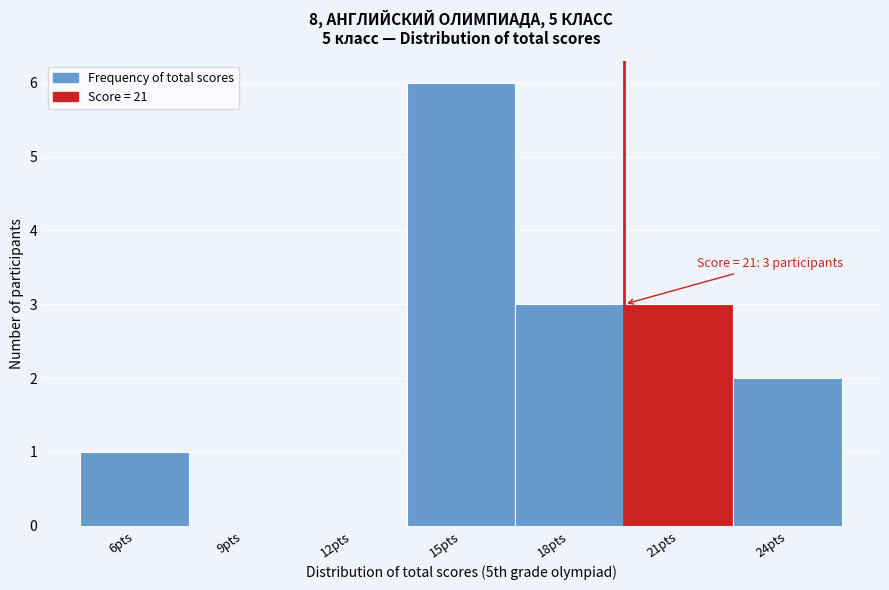

Reading right to left, transcribe all the data shown in this chart.

24pts=2	21pts=3	18pts=3	15pts=6	12pts=0	9pts=0	6pts=1